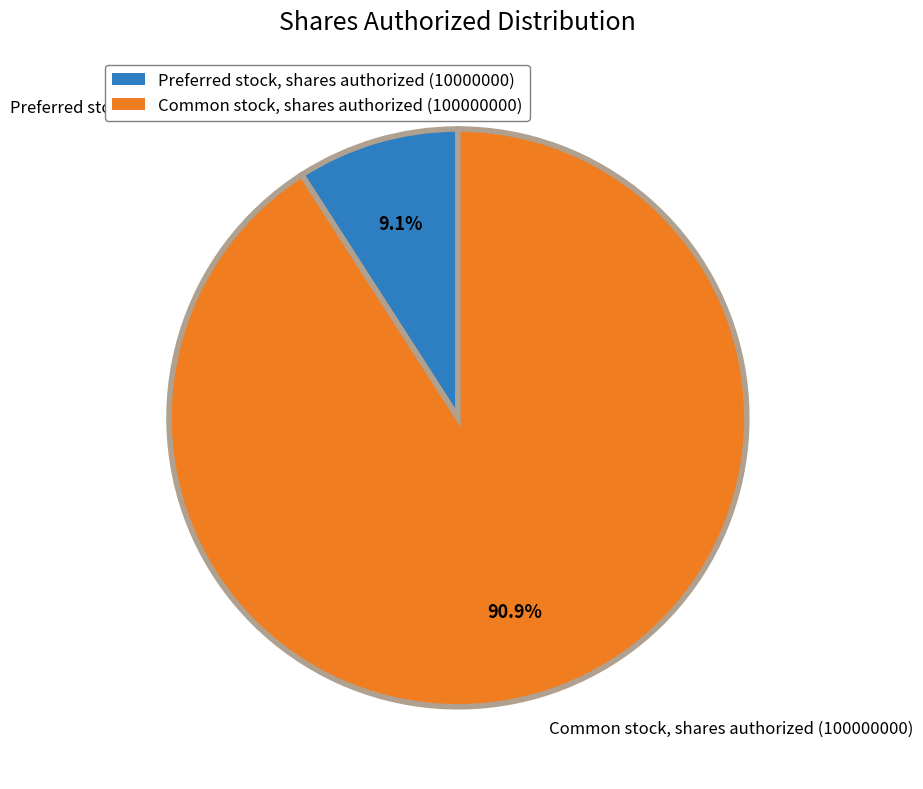

The Preferred stock, shares authorized slice represents 9% of the pie. True or false?

True